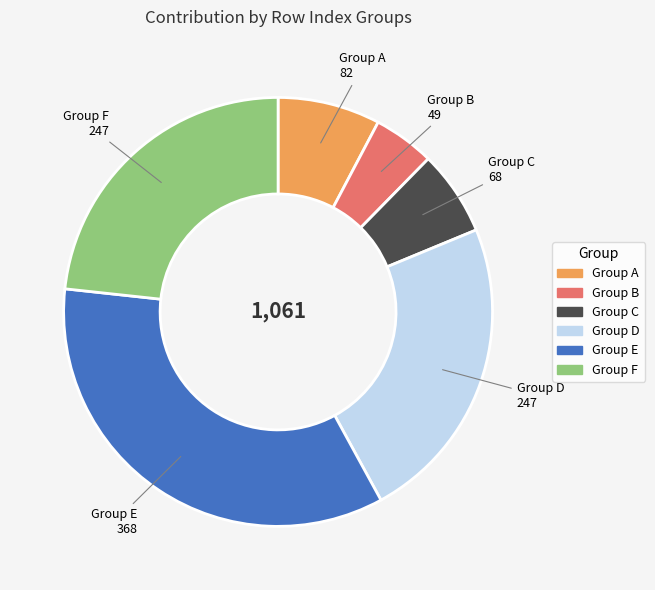

Does any single category account for the majority?

No